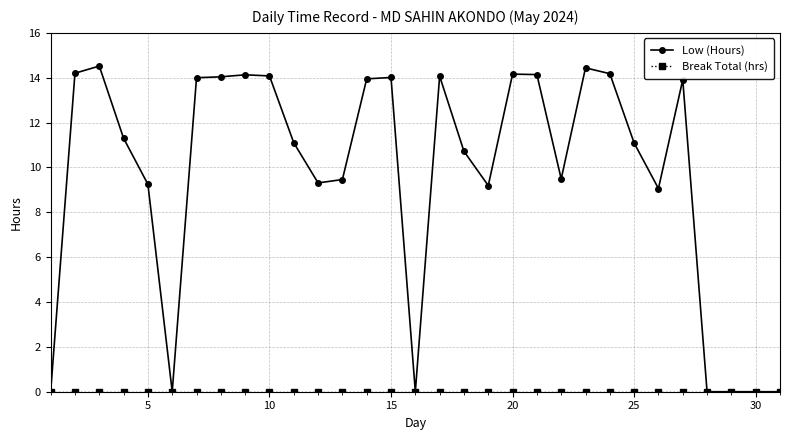

What is the value of the Low (Hours) point at the 23rd from the left?

14.4